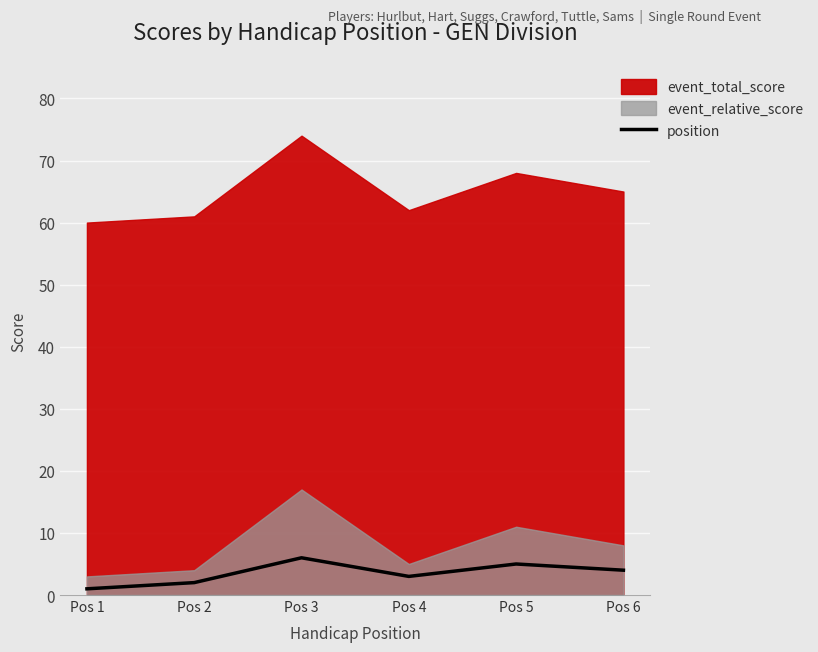

At which category does the data reach its first local peak?

Pos 3